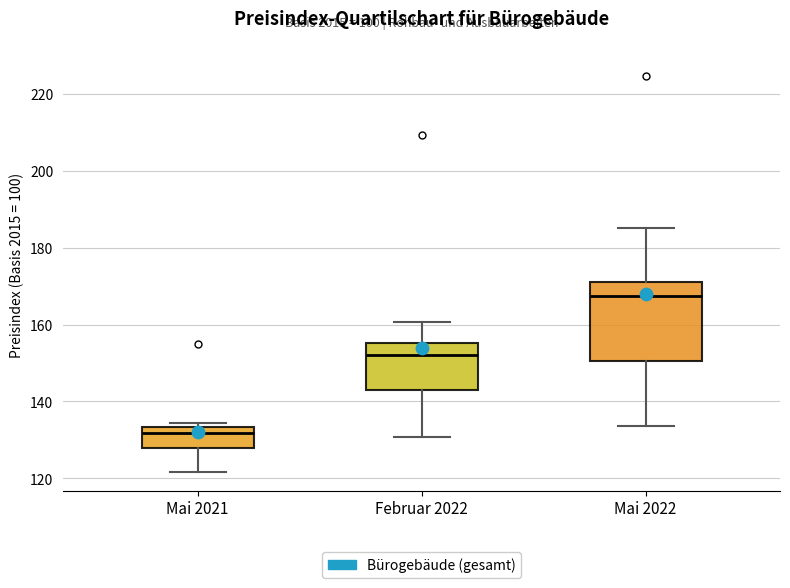

Reading left to right, transcribe this box plot: for each box, give where its median line is, the range the box spans, and where its two whiskers end, as read against the y-axis. The values are not printed on the chart, so give them approximately, as read against the axis.

Mai 2021: median 132, box 128 to 134, whiskers 122 to 134 (just above the box's upper edge)
Februar 2022: median 152, box 144 to 156, whiskers 130 to 160
Mai 2022: median 168, box 150 to 170, whiskers 134 to 186